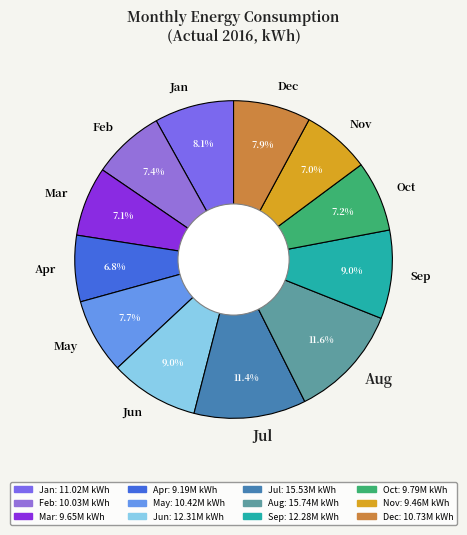

True or false: Jun accounts for 3% of the total.

False